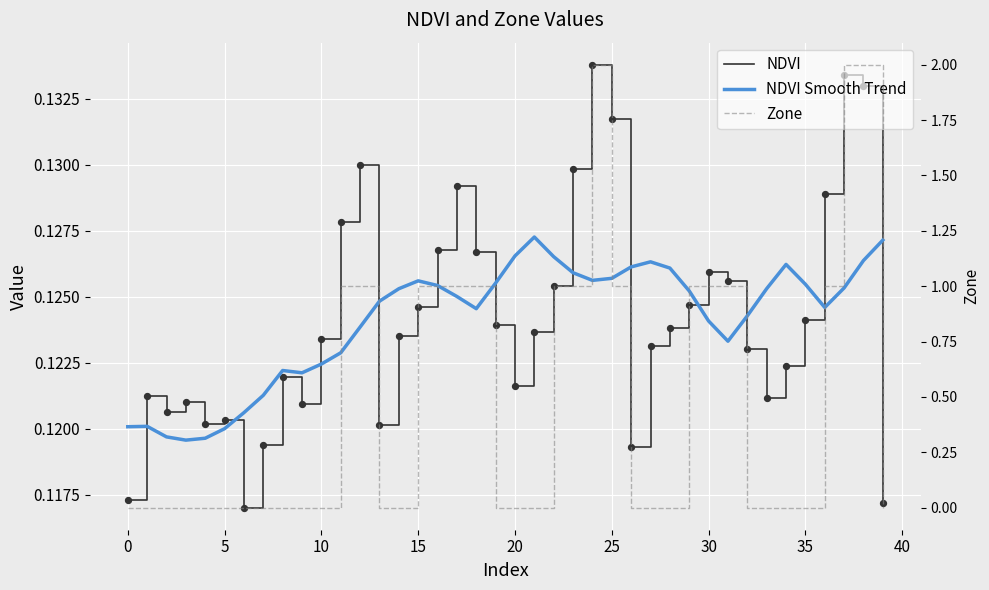

What is the total value across all series at 34?

0.2